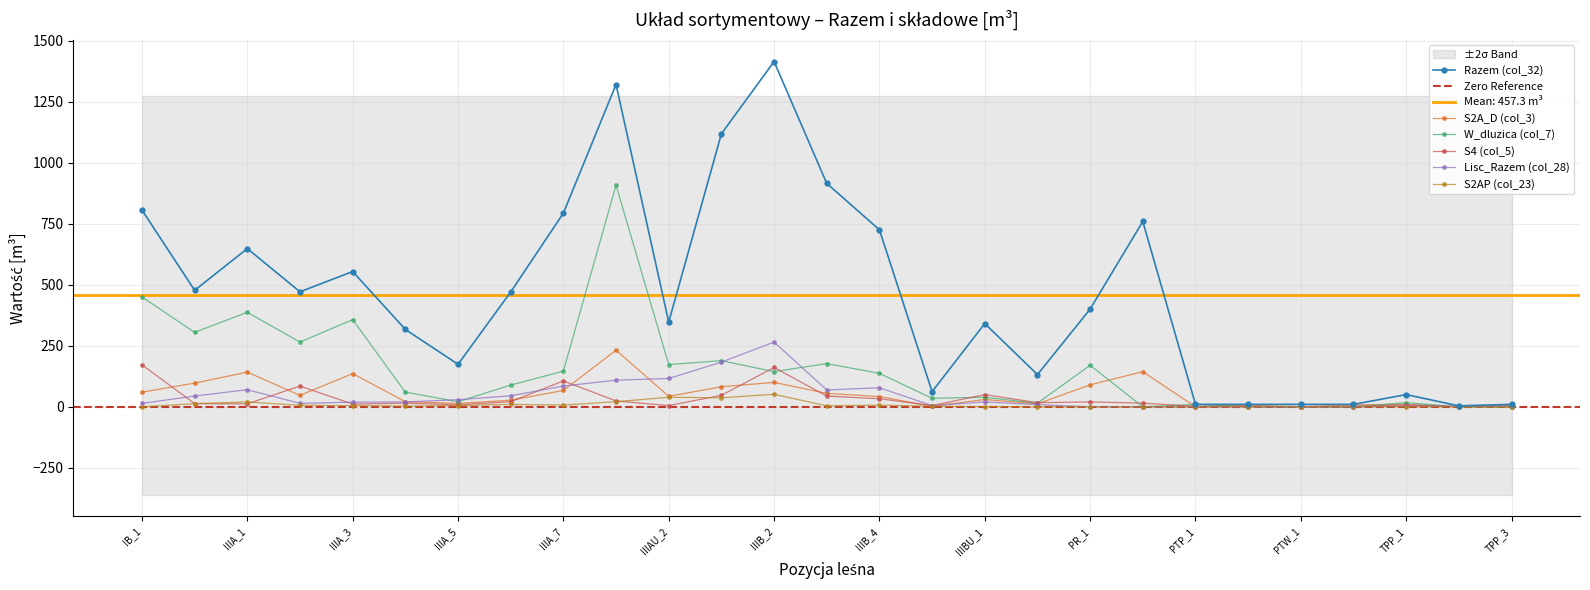

What is the sum of the S2AP (col_23) values at IIIA_2 and IIIAU_2?

45